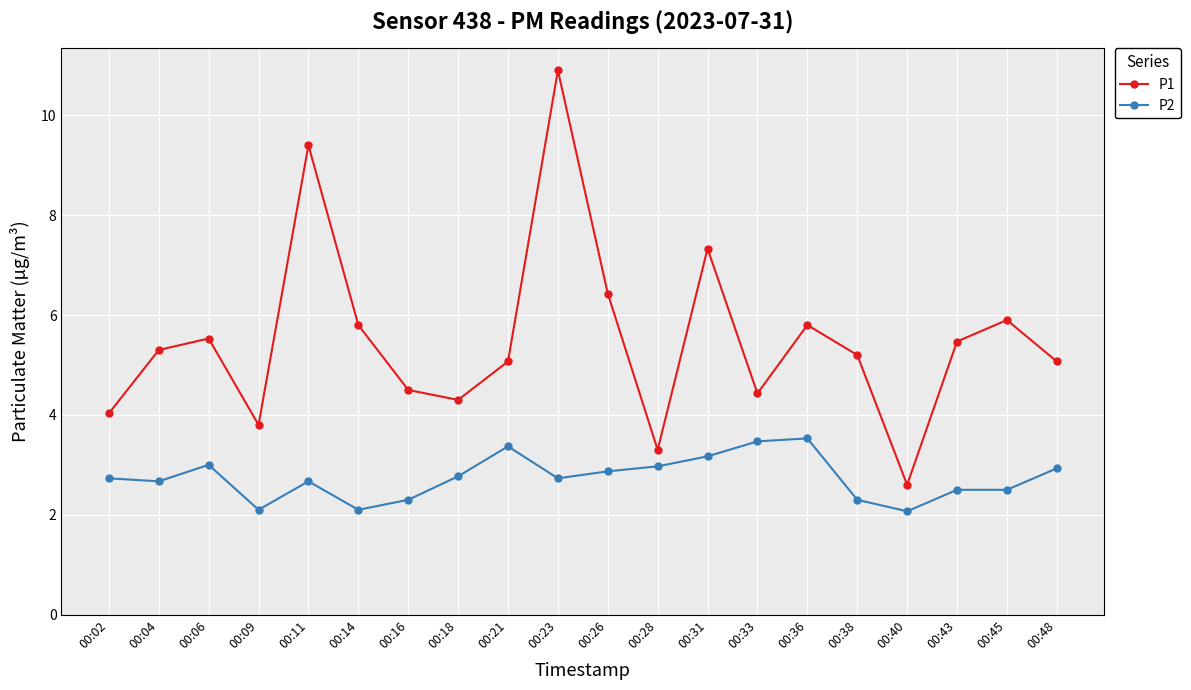

What is the difference between the highest and lowest values at 00:48?

2.1